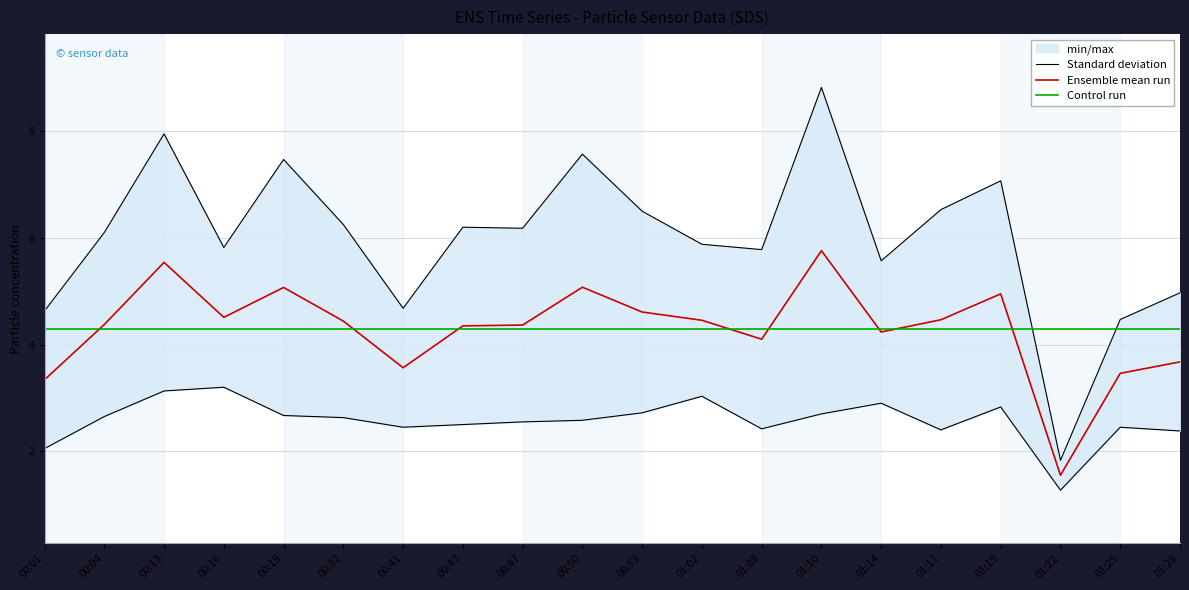

How many interior local peaks does the SDS_P1 series have?

6